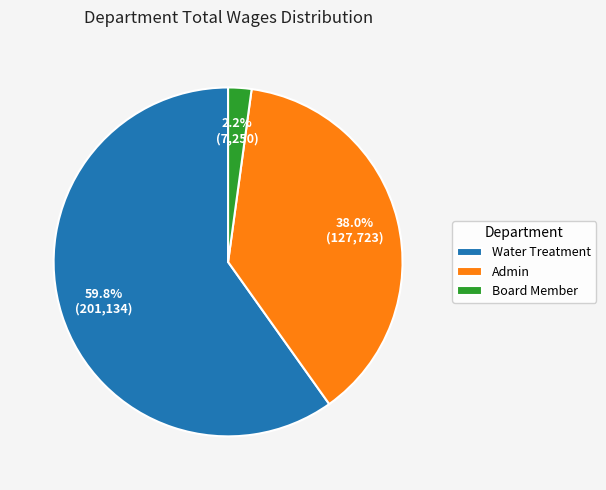

Which slice is the largest?

Water Treatment